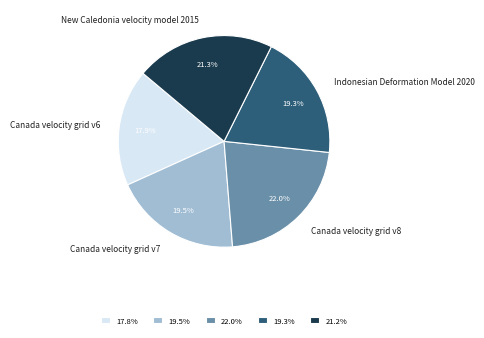

How many slices are in this pie chart?

5